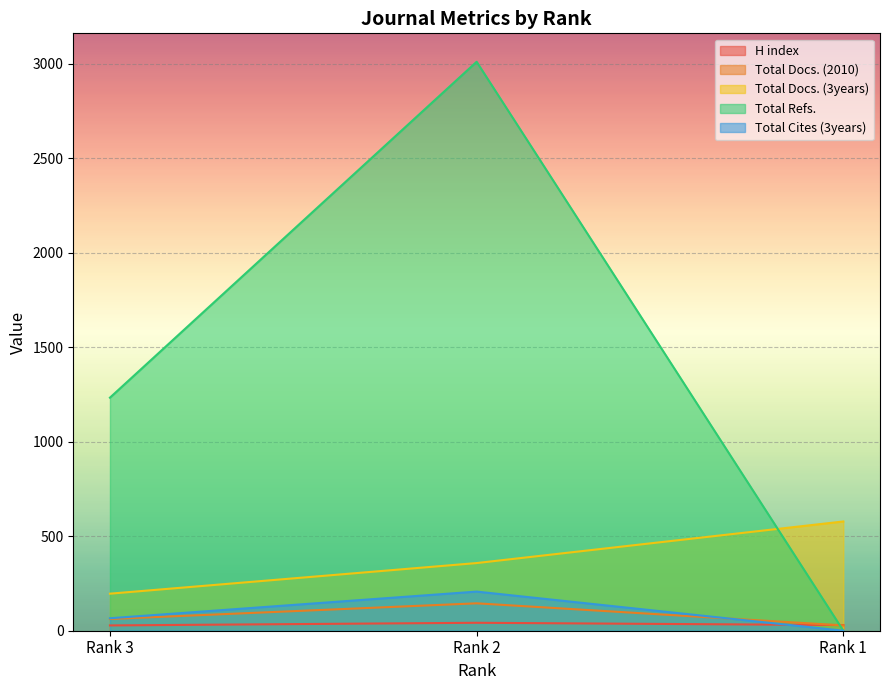

What value does the Total Docs. (3years) series have at Rank 1?

578